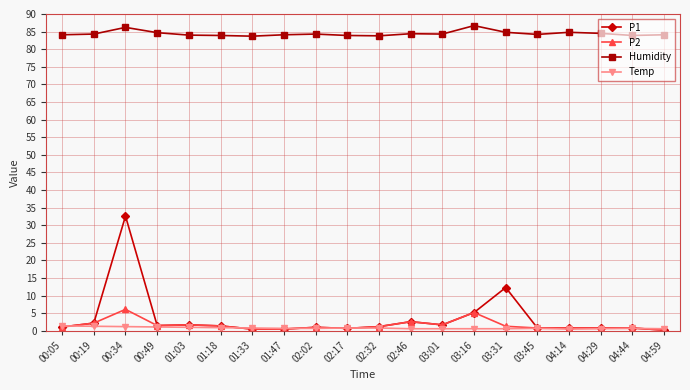

At which category does P2 reach its first local peak?

00:34